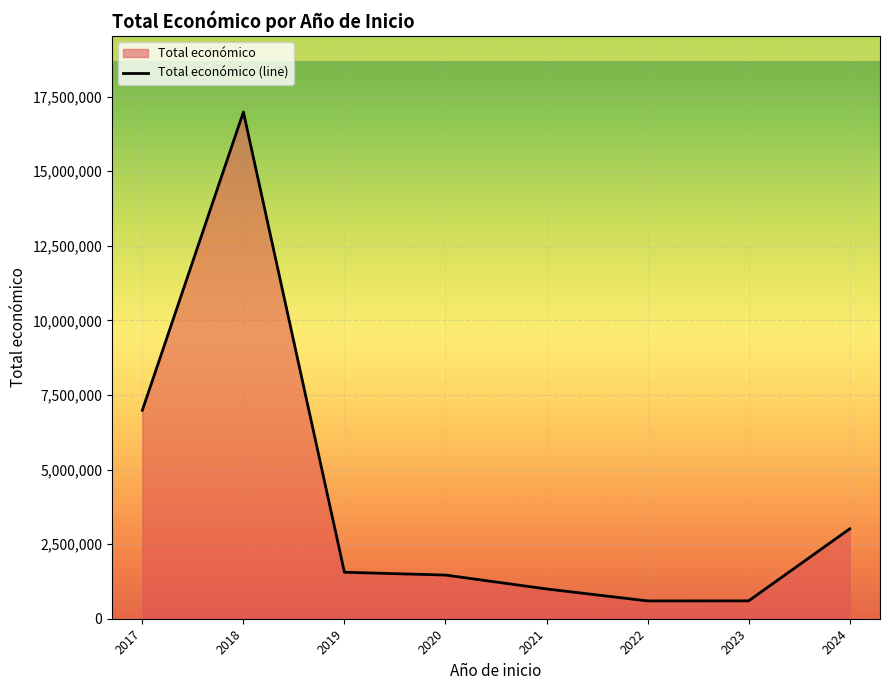

What is the difference between the values at 2017 and 2019?

5427493